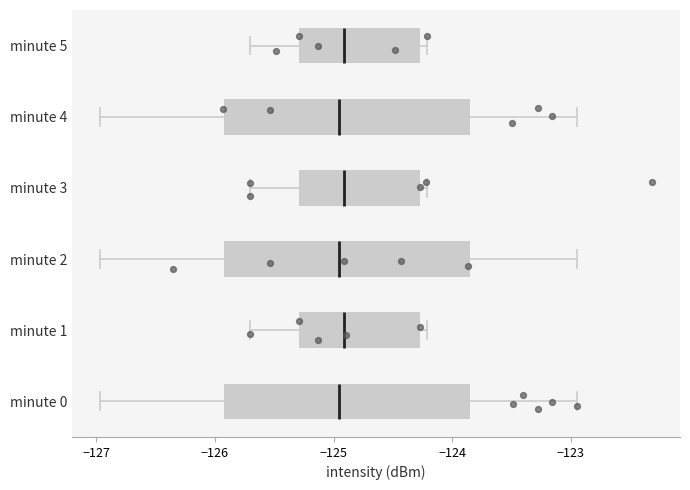

Reading bottom to top, read every box against the x-axis: the position of its median line, the range the box covers, and the ends of its whiskers. The values are not printed on the chart, so give them approximately, as read against the axis.

minute 0: median -125.0, box -125.9 to -123.9, whiskers -127.0 to -122.9
minute 1: median -124.9, box -125.3 to -124.3, whiskers -125.7 to -124.2
minute 2: median -125.0, box -125.9 to -123.9, whiskers -127.0 to -122.9
minute 3: median -124.9, box -125.3 to -124.3, whiskers -125.7 to -124.2
minute 4: median -125.0, box -125.9 to -123.9, whiskers -127.0 to -122.9
minute 5: median -124.9, box -125.3 to -124.3, whiskers -125.7 to -124.2